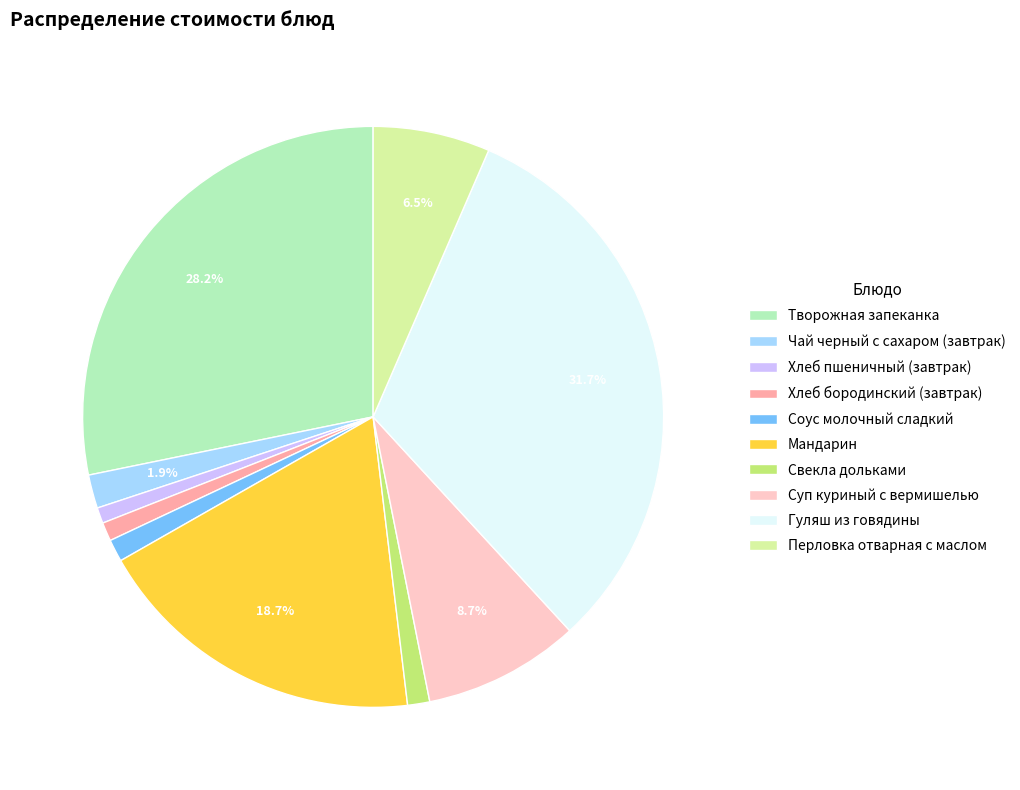

Between Творожная запеканка and Мандарин, which is larger?

Творожная запеканка